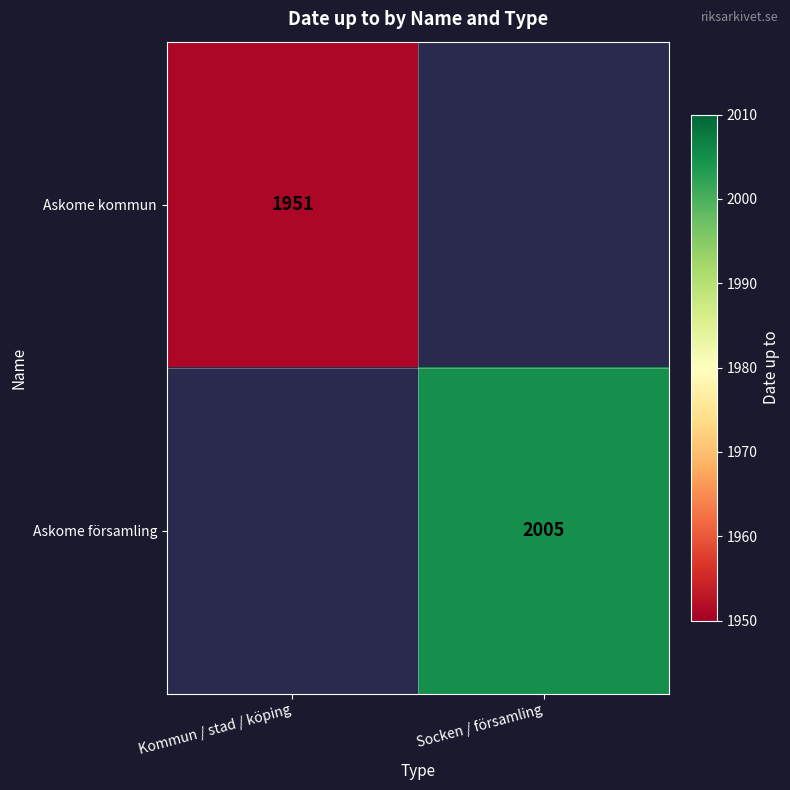

What is the minimum value shown in the chart?

1951.0